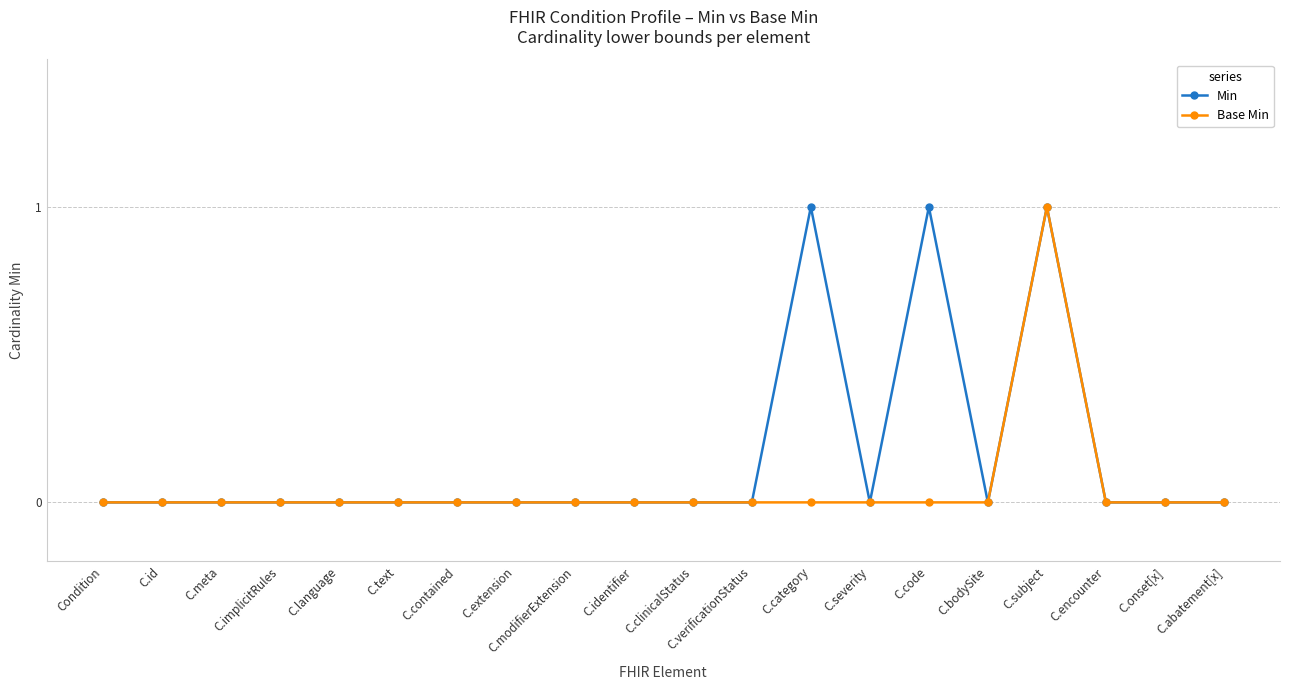

Is it true that Base Min equals -1 at C.onset[x]?

False